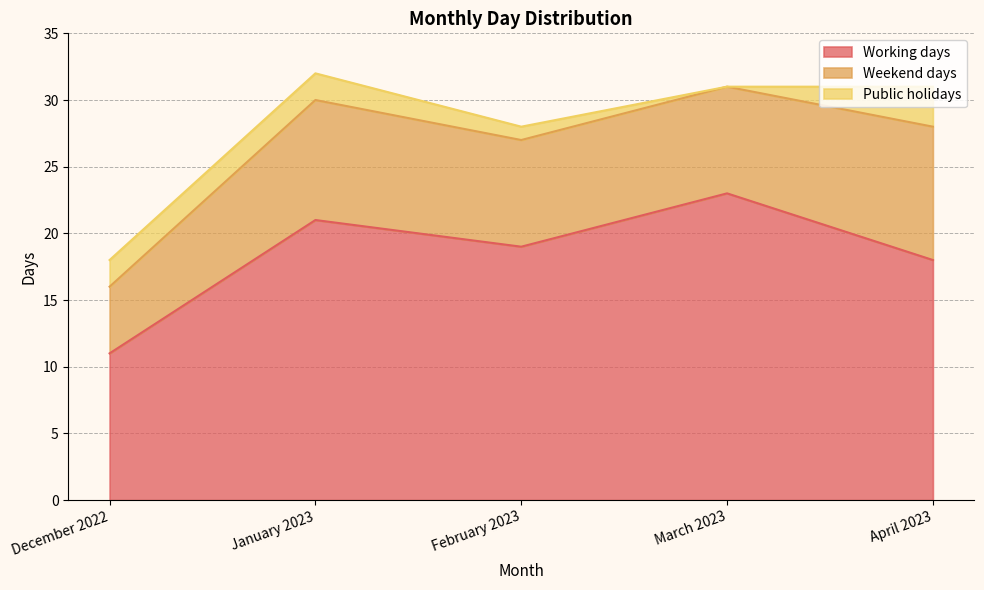

Which series changed the most between February 2023 and April 2023?

Weekend days